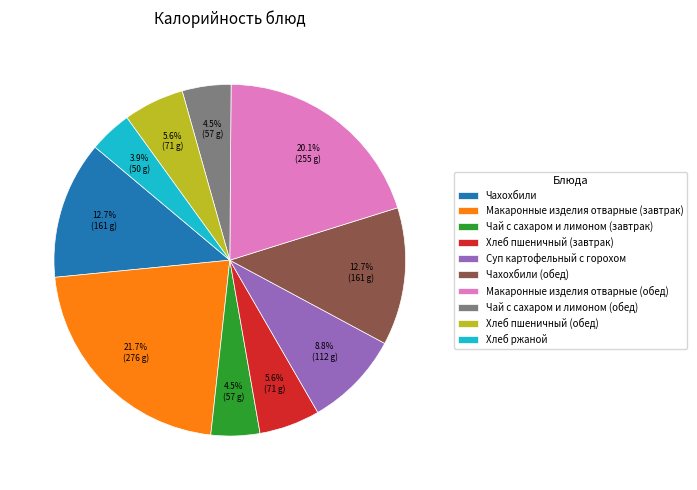

Does any single category account for the majority?

No